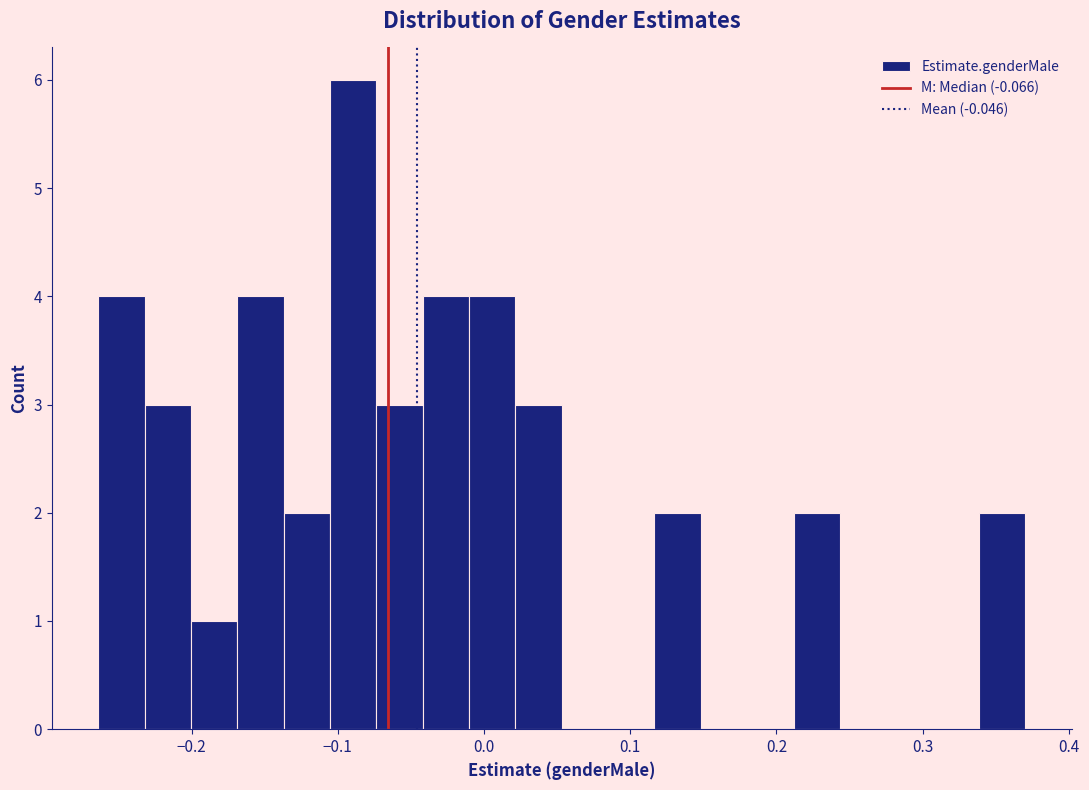

Around what value on the x-axis is the tallest bar? Give the approximate position of its centre, as read against the axis.

-0.09